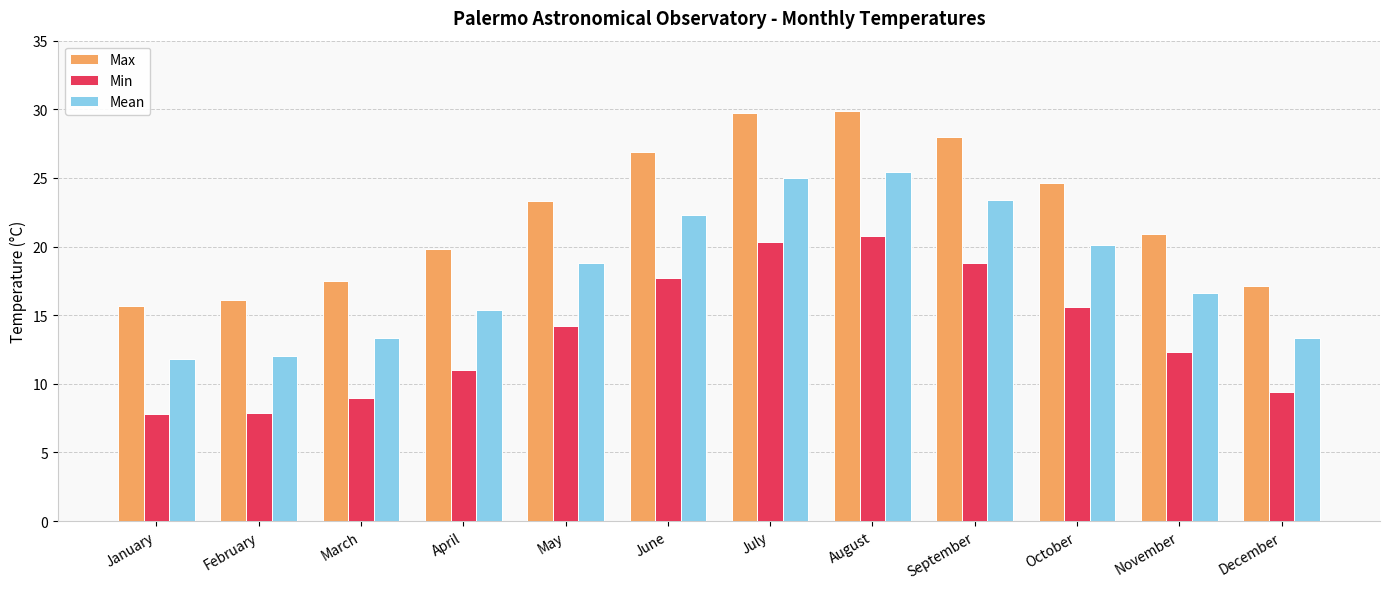

How many data points in Max are less than 23?

6